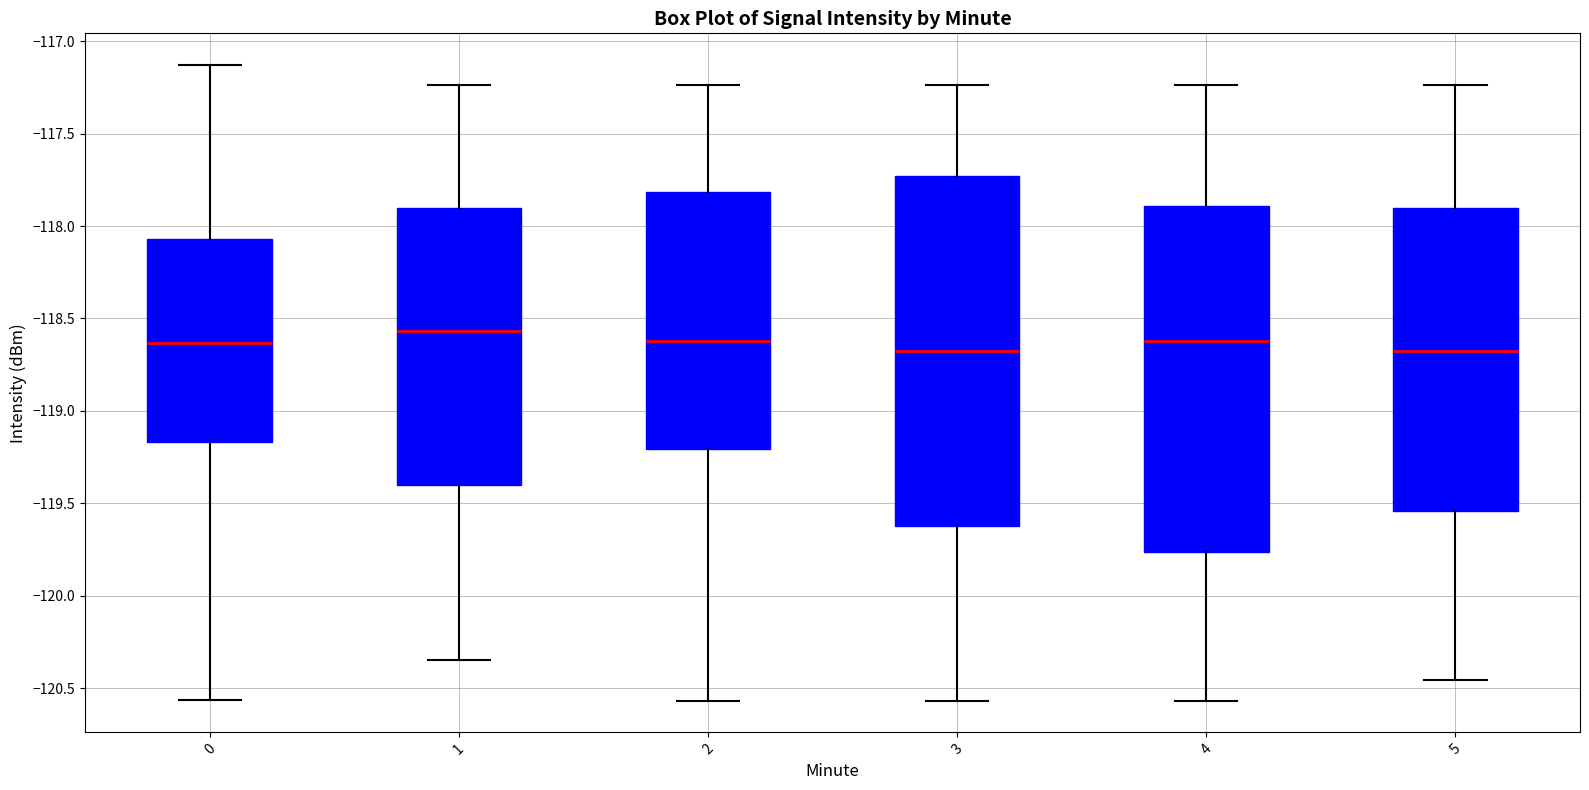

Reading left to right, transcribe this box plot: for each box, give where its median line is, the range the box spans, and where its two whiskers end, as read against the y-axis. The values are not printed on the chart, so give them approximately, as read against the axis.

0: median -118.65, box -119.15 to -118.05, whiskers -120.55 to -117.15
1: median -118.55, box -119.40 to -117.90, whiskers -120.35 to -117.25
2: median -118.60, box -119.20 to -117.80, whiskers -120.55 to -117.25
3: median -118.70, box -119.60 to -117.75, whiskers -120.55 to -117.25
4: median -118.60, box -119.75 to -117.90, whiskers -120.55 to -117.25
5: median -118.70, box -119.55 to -117.90, whiskers -120.45 to -117.25